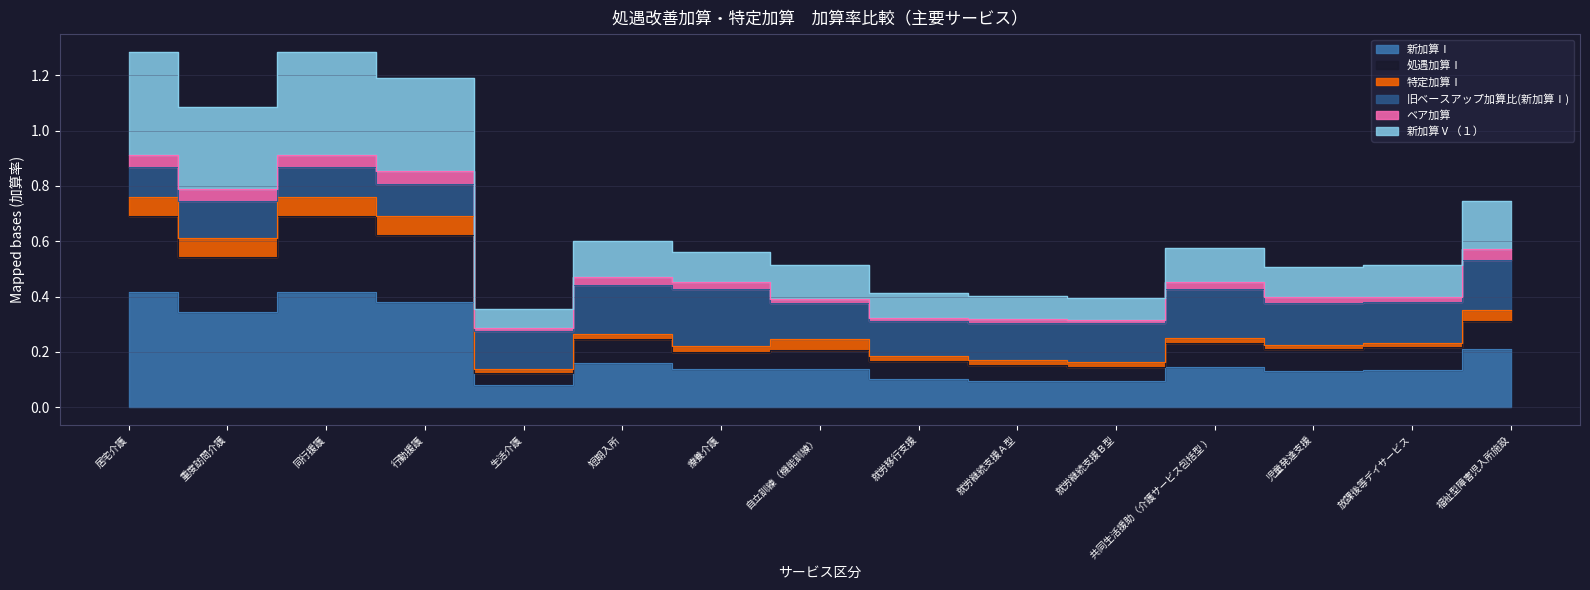

Which label corresponds to the smallest value in the chart?

生活介護